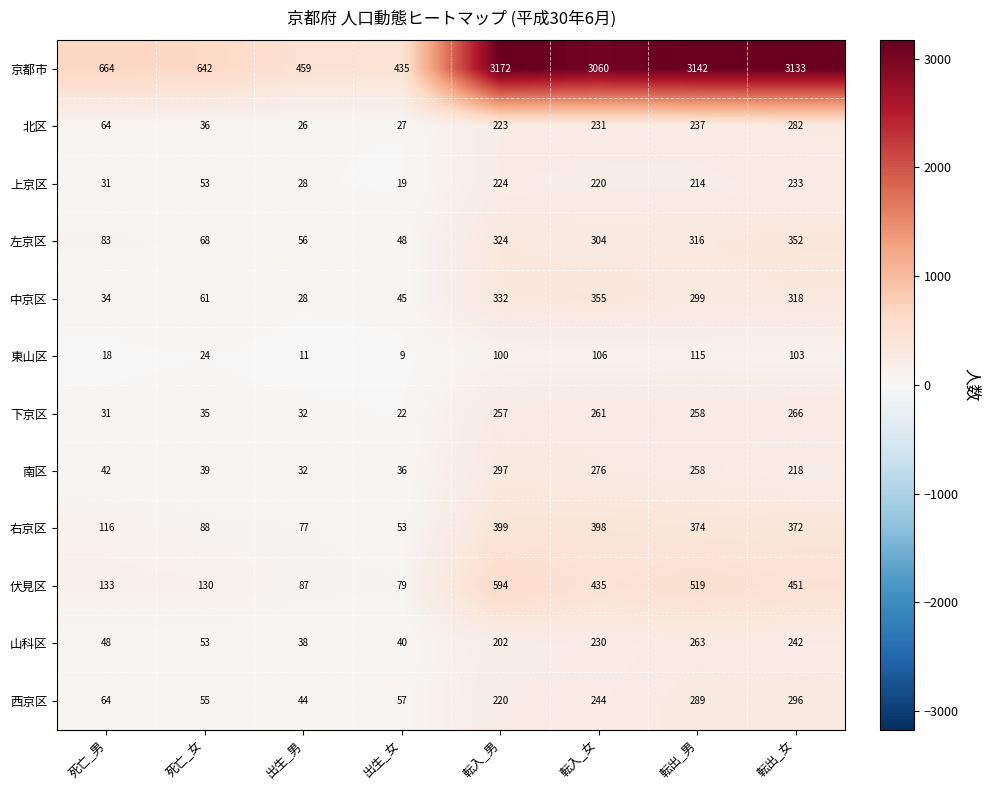

How many data points does each series have?

8